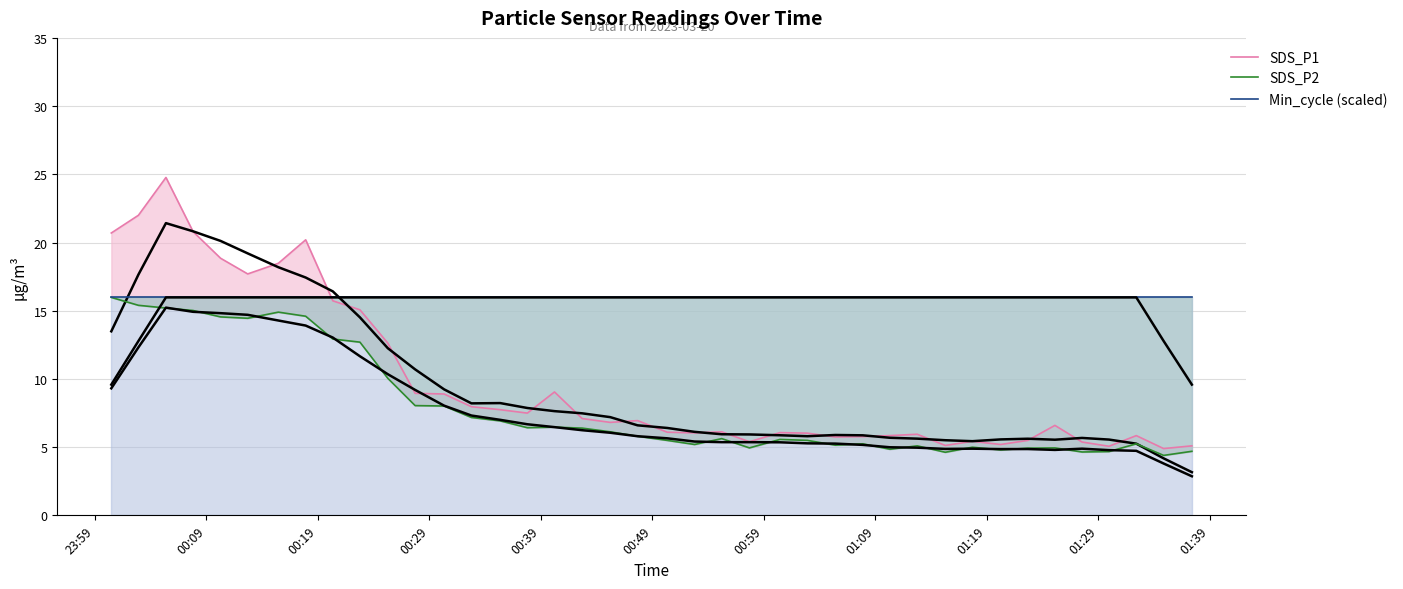

What is the minimum value shown in the chart?

4.4